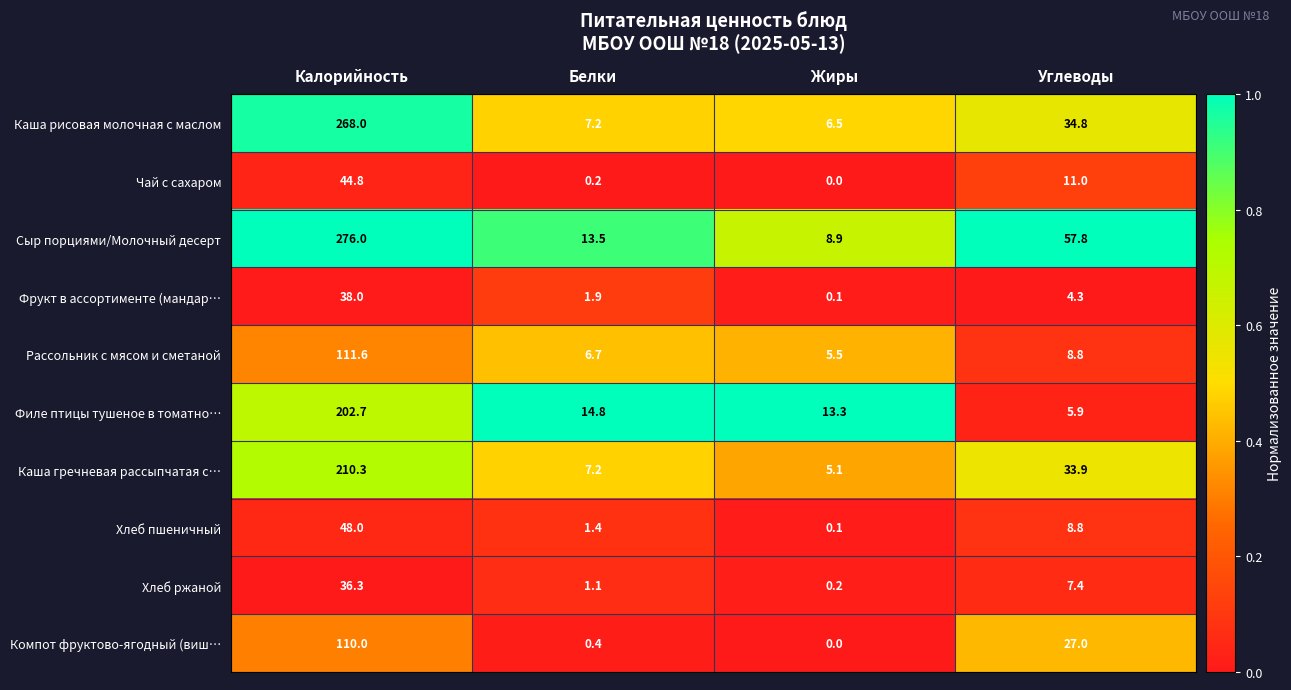

At how many categories does at least one series exceed 0?

4